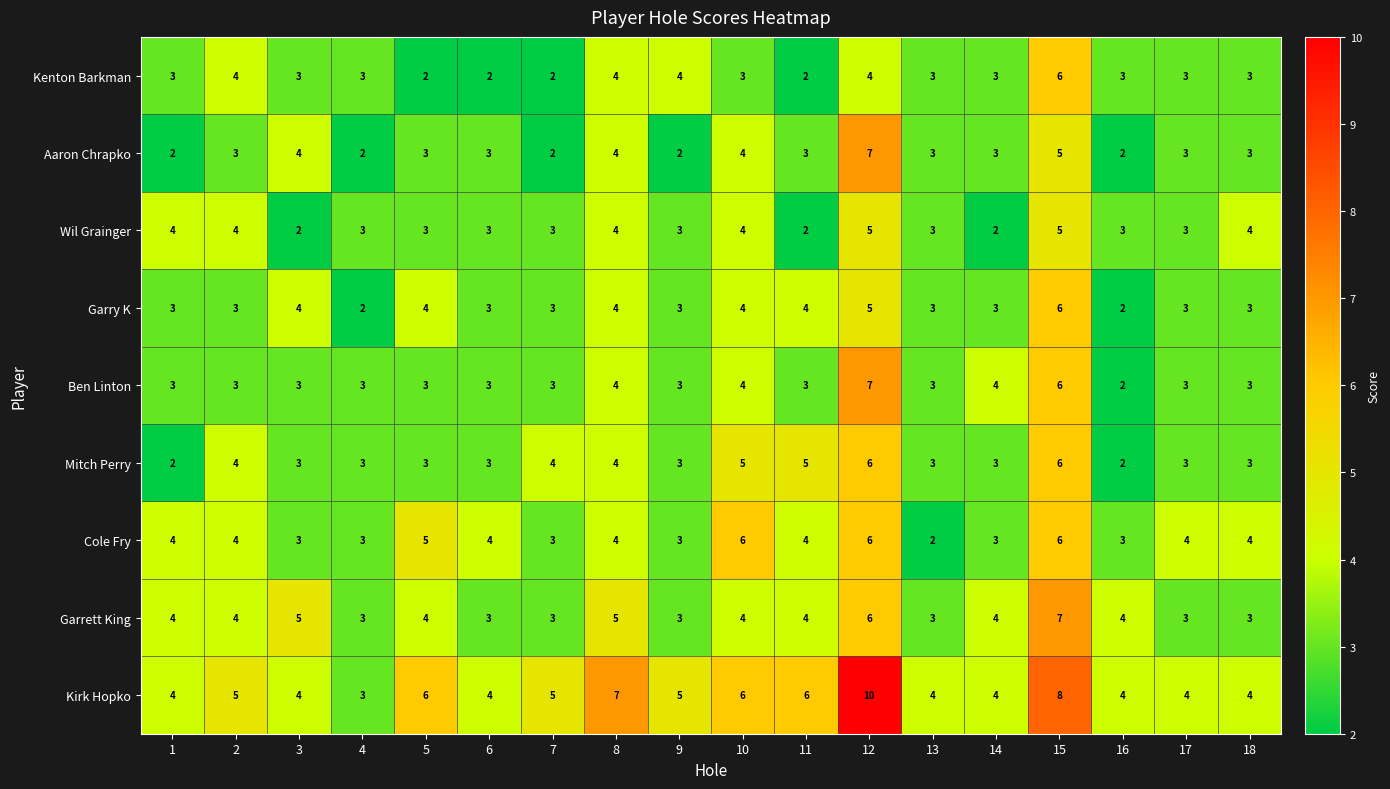

Read the Garry K value at 8.

4